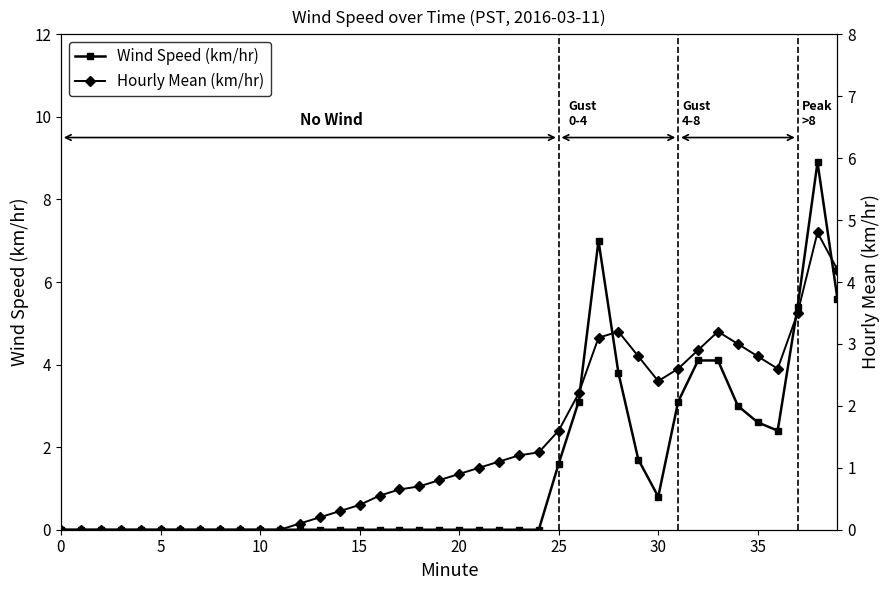

Which category has the highest value in the Hourly Mean (km/hr) series?

38